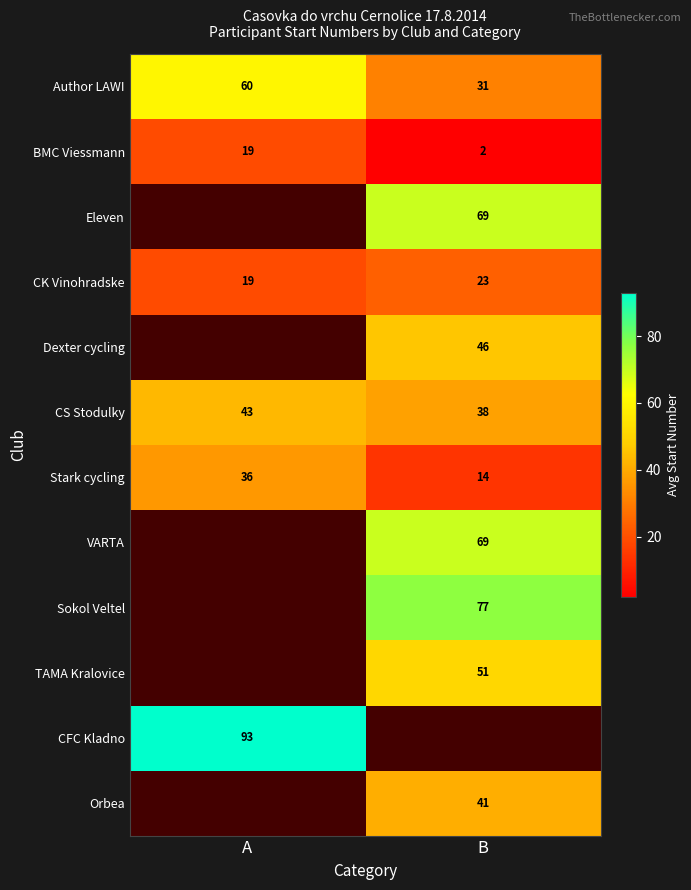

Is the value of Orbea at B greater than the value of CFC Kladno at A?

No